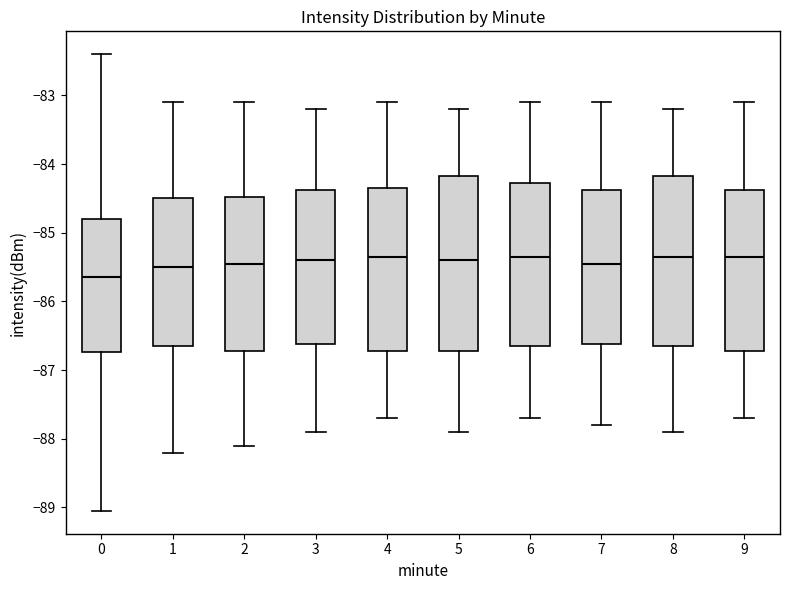

Reading left to right, read every box against the y-axis: the position of its median line, the range the box covers, and the ends of its whiskers. The values are not printed on the chart, so give them approximately, as read against the axis.

0: median -85.6, box -86.7 to -84.8, whiskers -89.0 to -82.4
1: median -85.5, box -86.6 to -84.5, whiskers -88.2 to -83.1
2: median -85.4, box -86.7 to -84.5, whiskers -88.1 to -83.1
3: median -85.4, box -86.6 to -84.4, whiskers -87.9 to -83.2
4: median -85.3, box -86.7 to -84.3, whiskers -87.7 to -83.1
5: median -85.4, box -86.7 to -84.2, whiskers -87.9 to -83.2
6: median -85.3, box -86.6 to -84.3, whiskers -87.7 to -83.1
7: median -85.4, box -86.6 to -84.4, whiskers -87.8 to -83.1
8: median -85.3, box -86.6 to -84.2, whiskers -87.9 to -83.2
9: median -85.3, box -86.7 to -84.4, whiskers -87.7 to -83.1